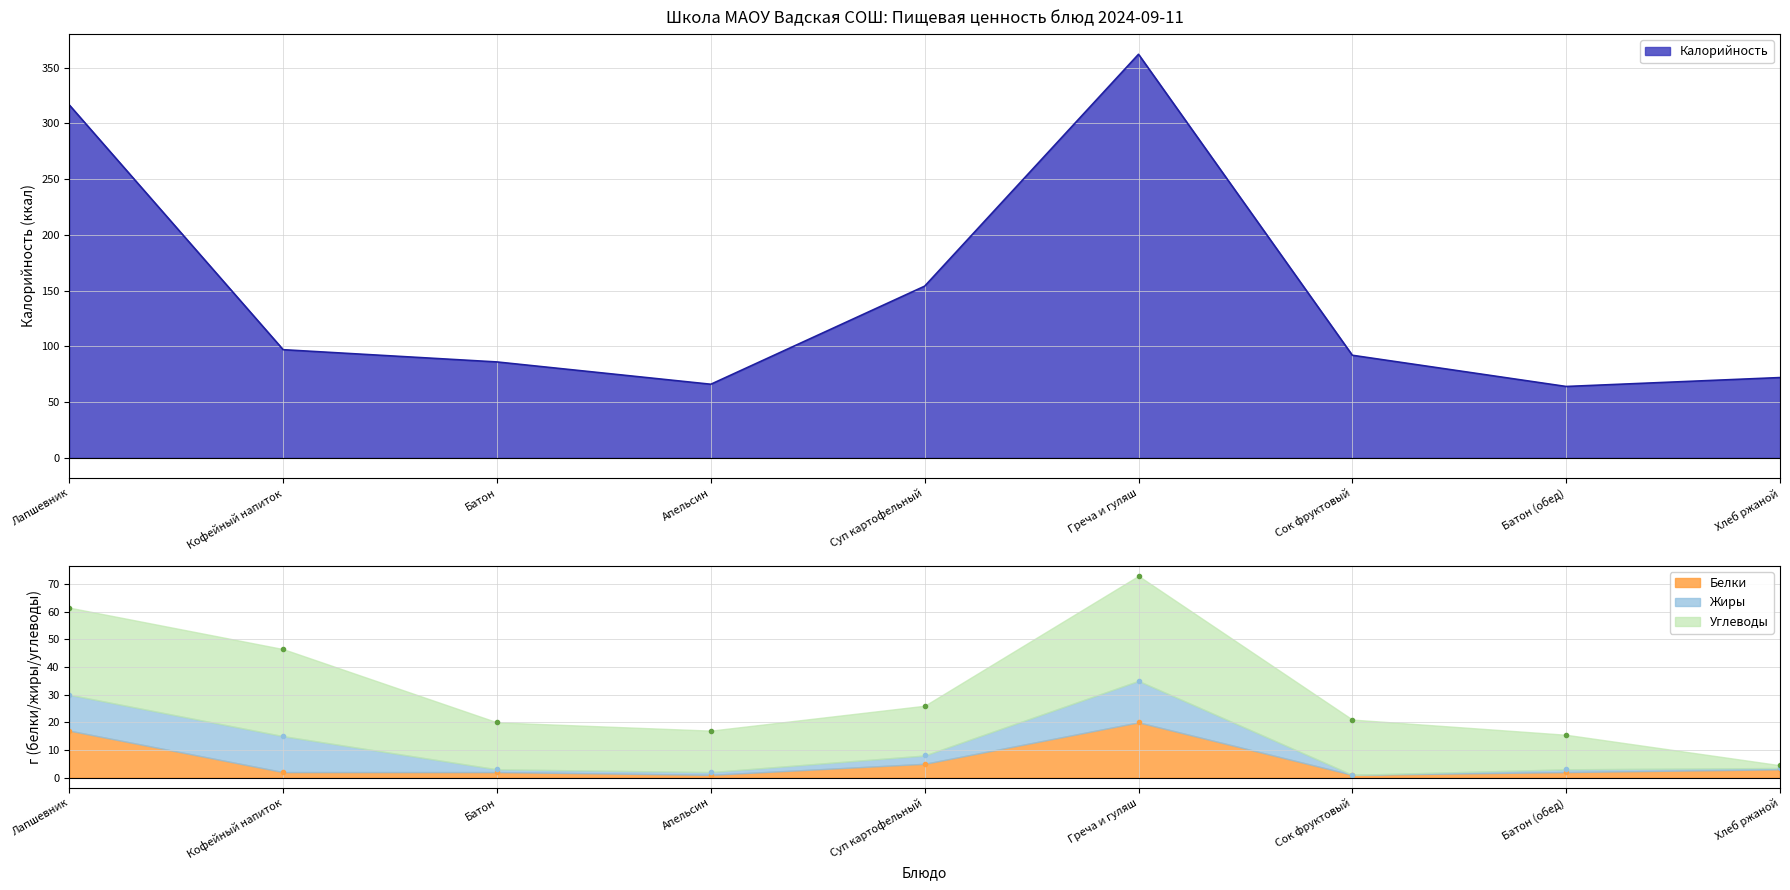

Which series ends up on top after the final intersection of Углеводы and Белки?

Белки